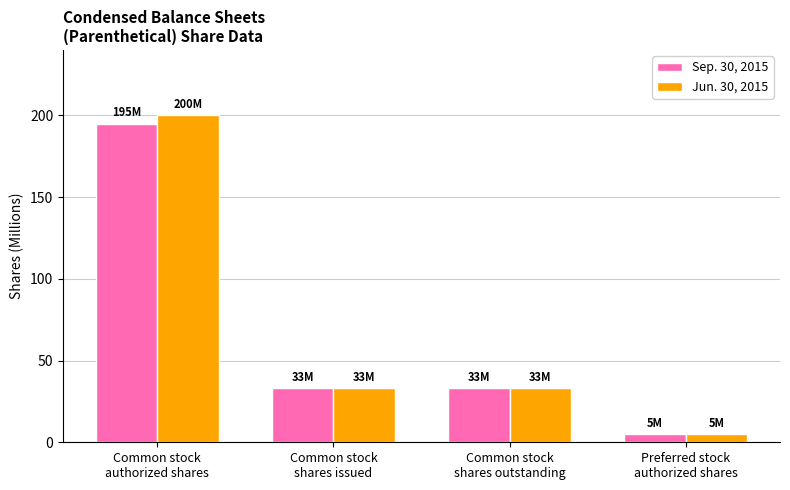

How many bars are there in total?

8